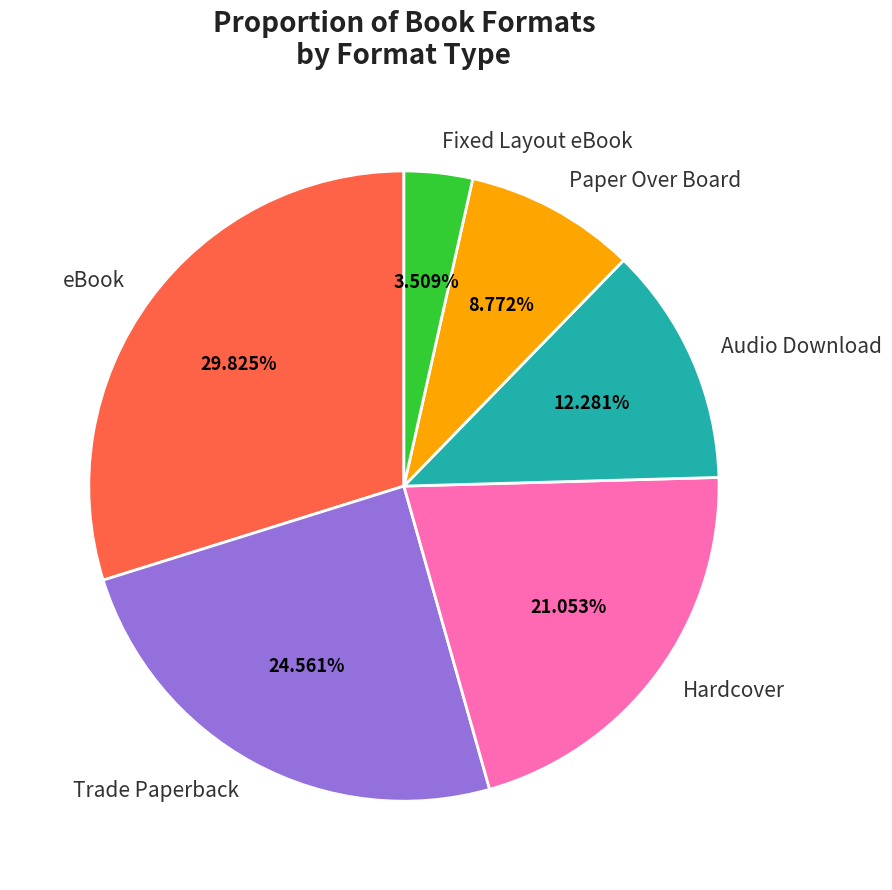

Which has a higher value, Paper Over Board or Trade Paperback?

Trade Paperback